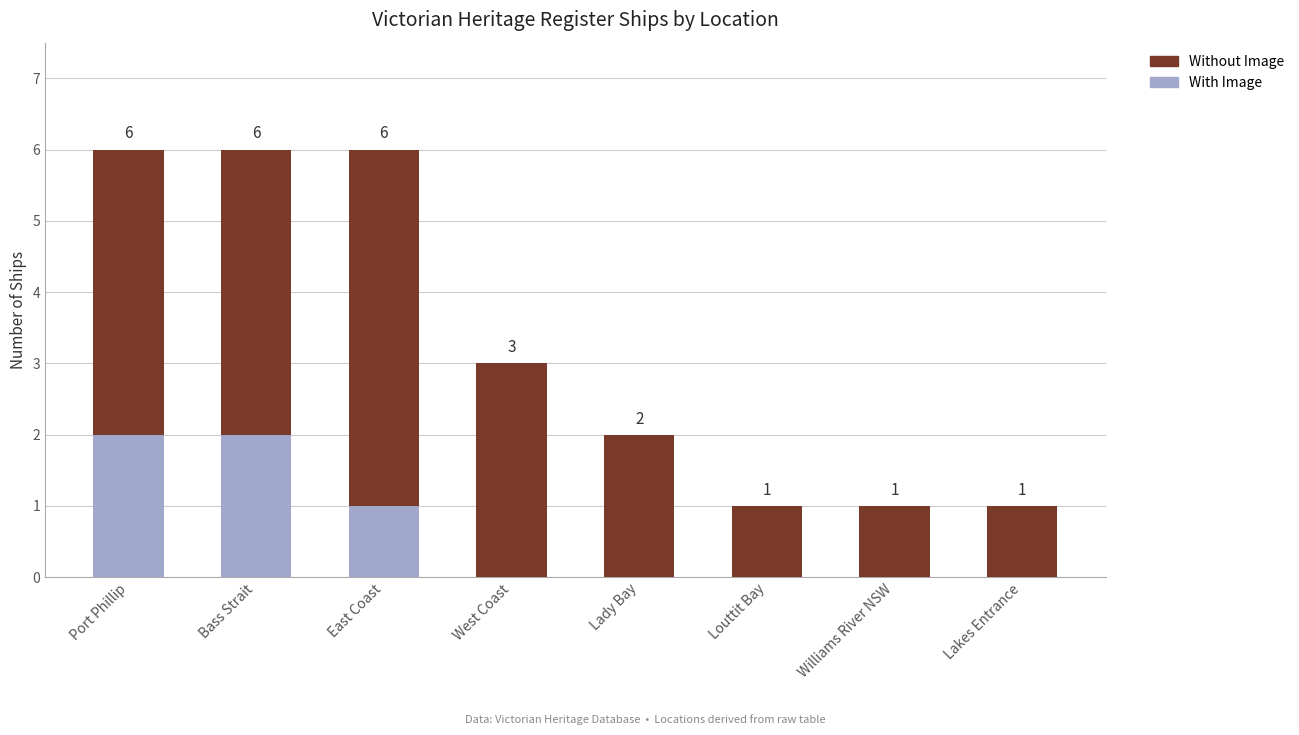

What is the total value across all series at Port Phillip?

6